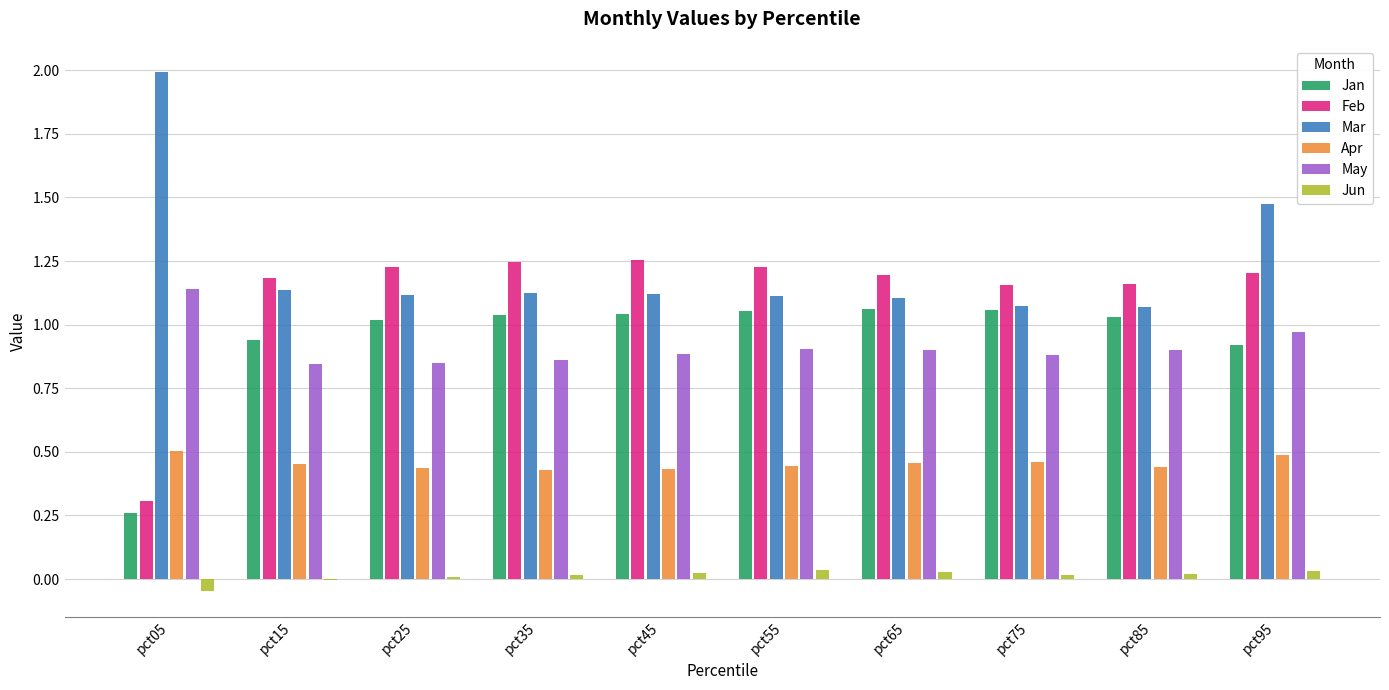

What is the greatest value displayed?

2.0